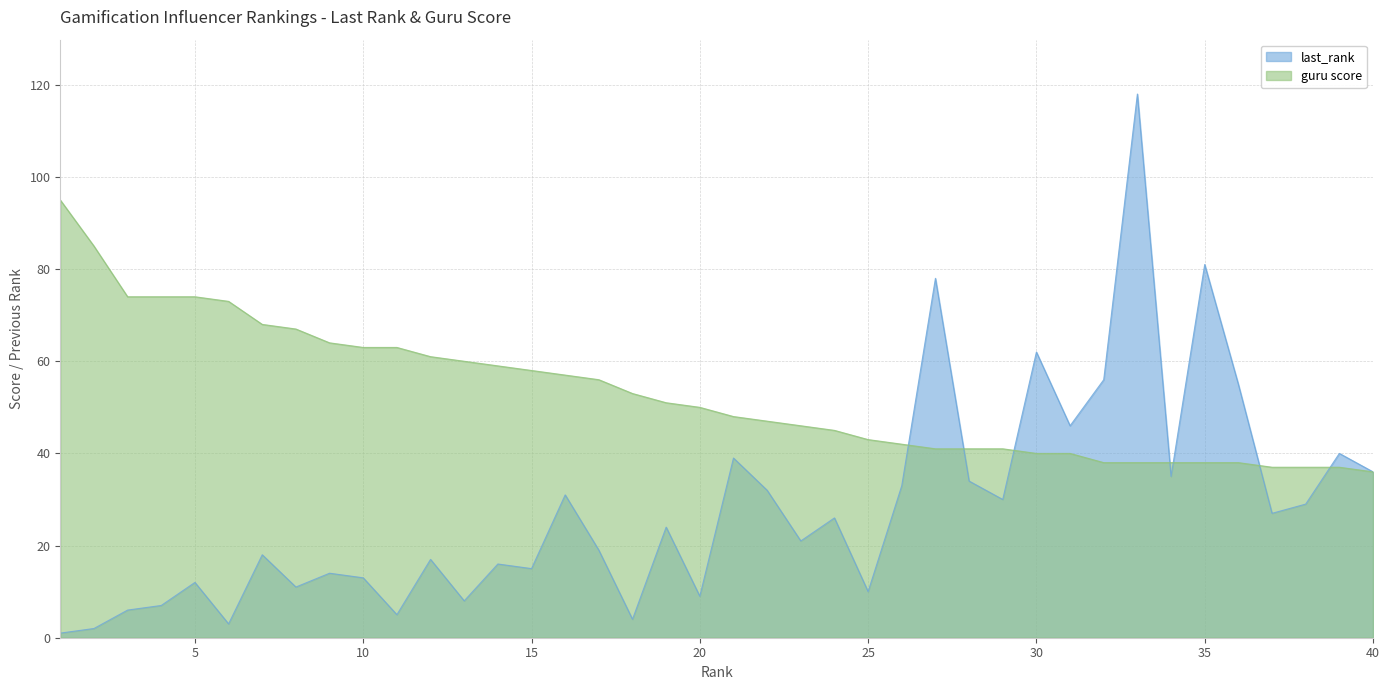

What are all the series names shown in the legend?

last_rank, guru score